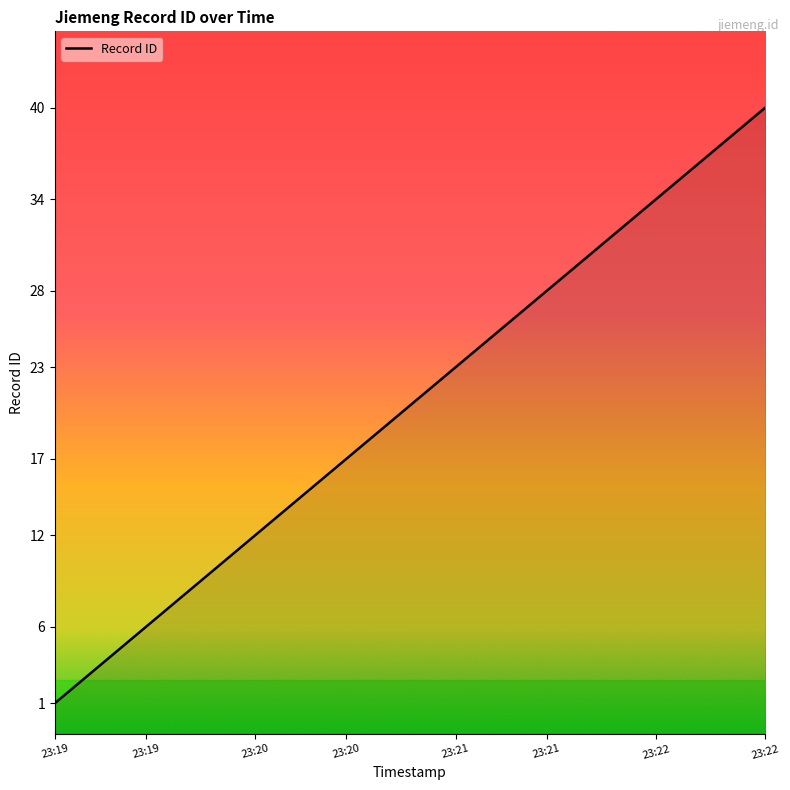

True or false: the data has more than 0 interior local peaks.

False